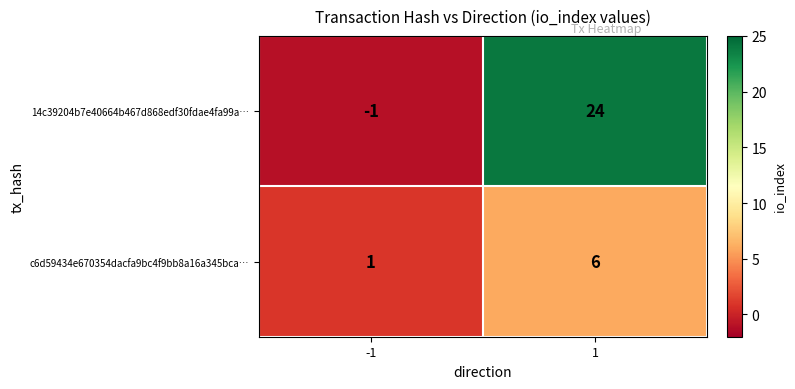

What is the sum of the 14c39204b7e40664b467d868edf30fdae4fa99a… values at 1 and -1?

23